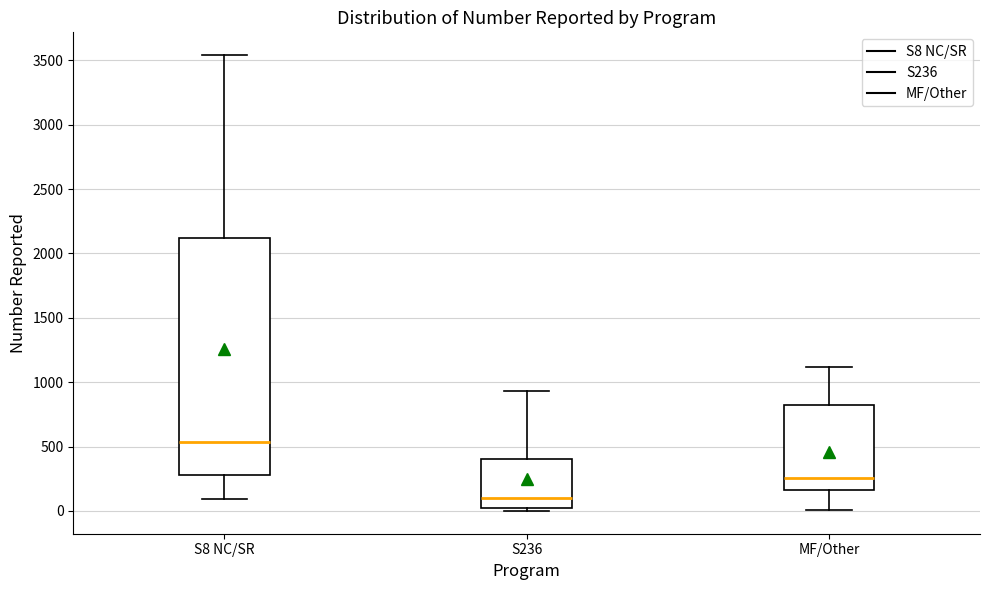

Which box is the tallest, from its lower edge to its upper edge?

S8 NC/SR